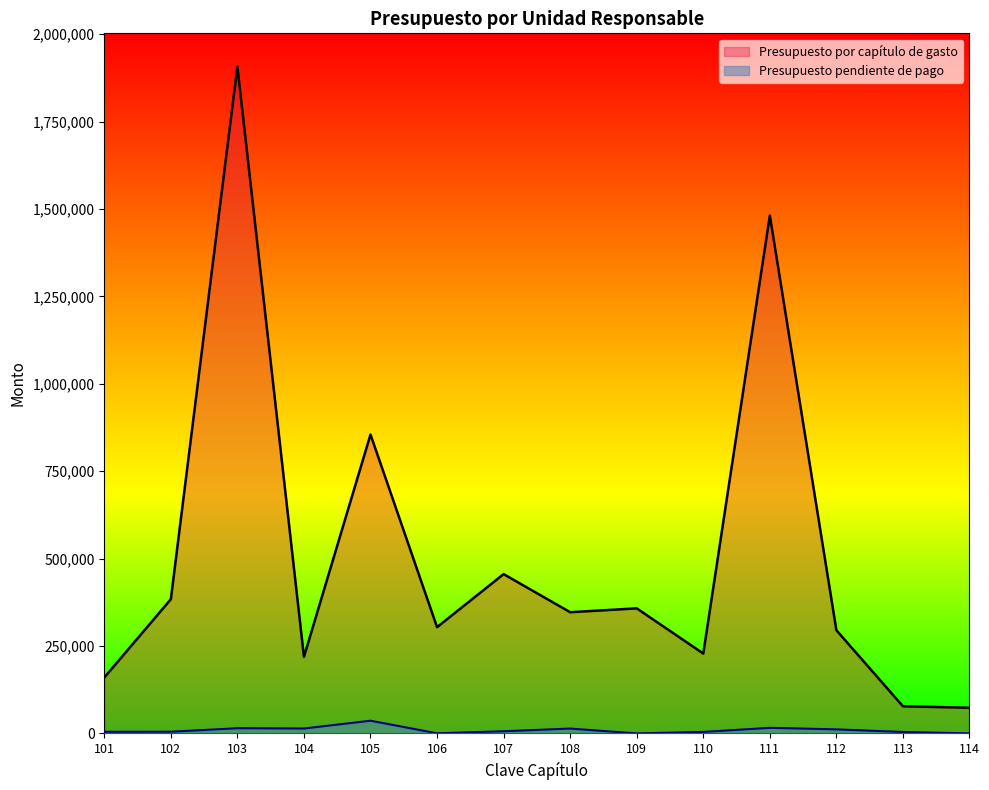

At which category does Presupuesto pendiente de pago reach its first local peak?

103